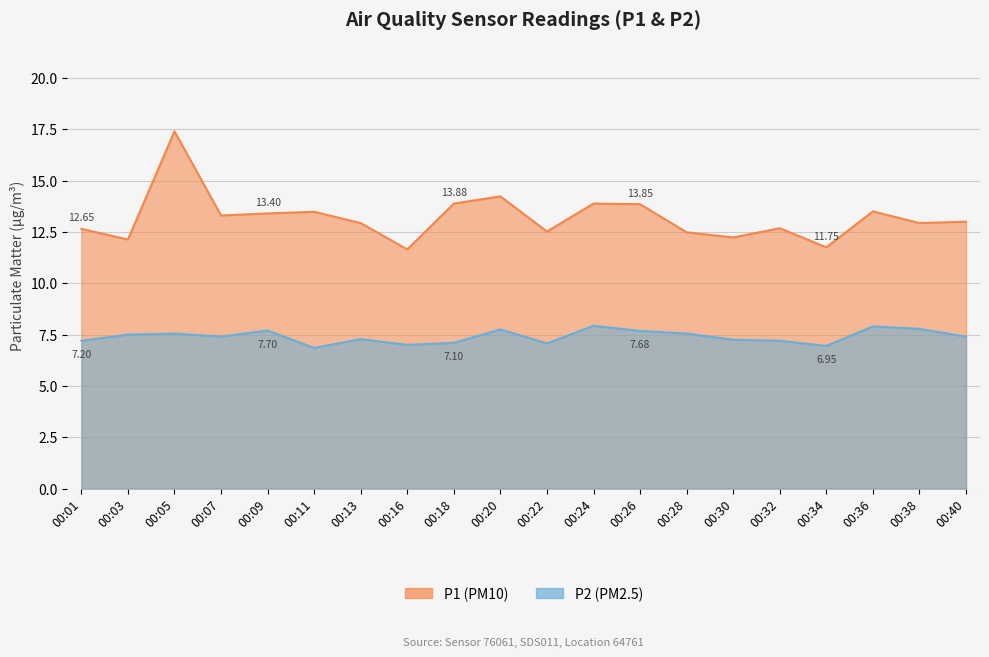

How many interior local valleys does the P2 series have?

5